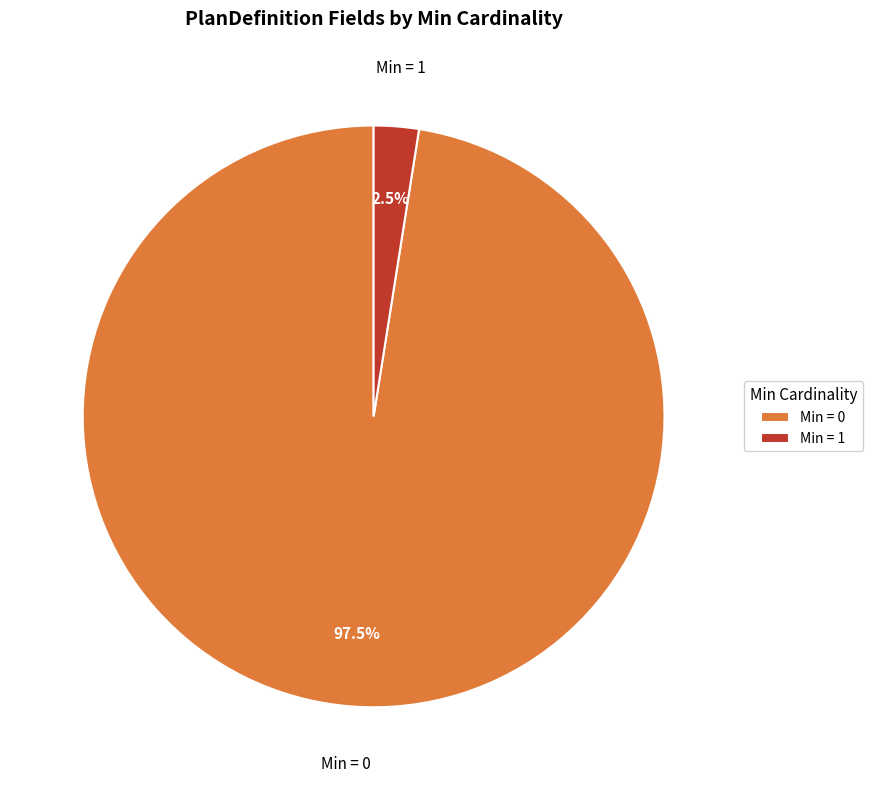

Does any single category account for the majority?

Yes